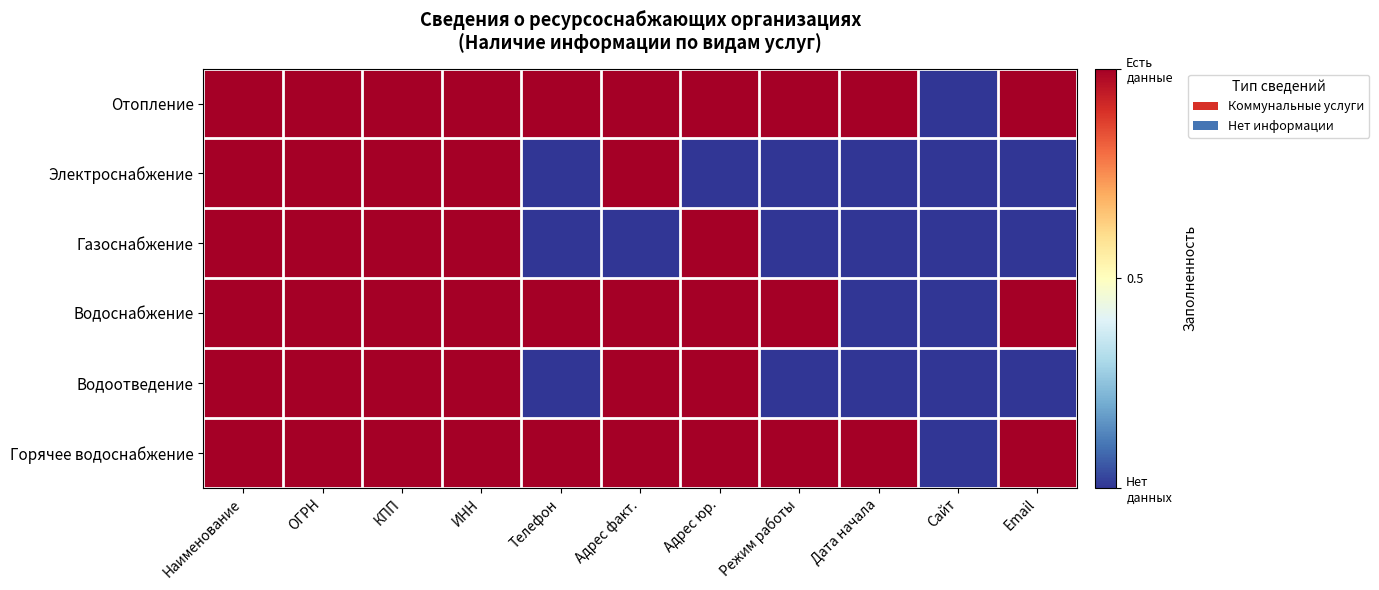

Which series has the widest spread of values?

Отопление